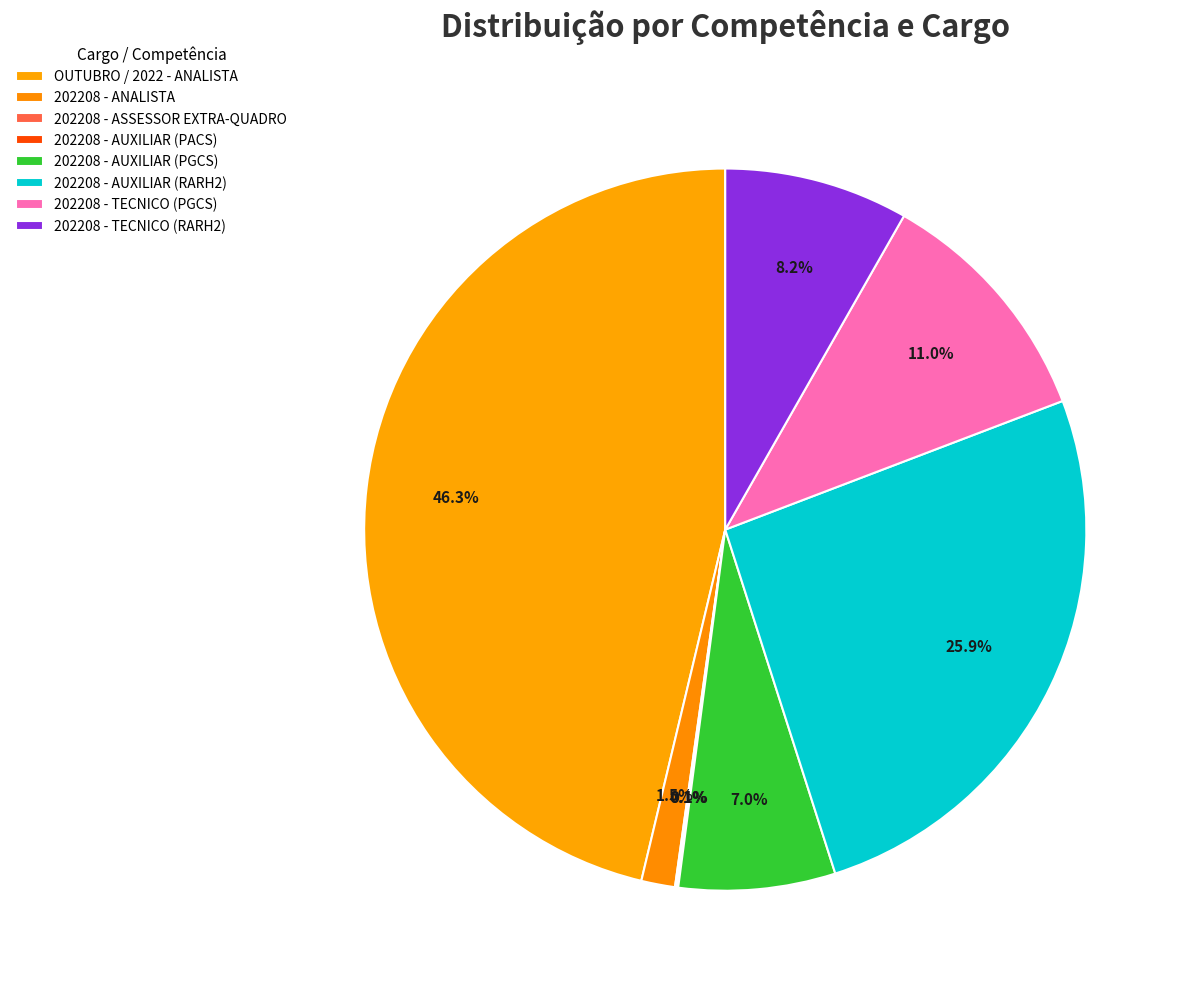

What percentage do 202208 - TECNICO (RARH2) and 202208 - TECNICO (PGCS) together represent?

19.2%